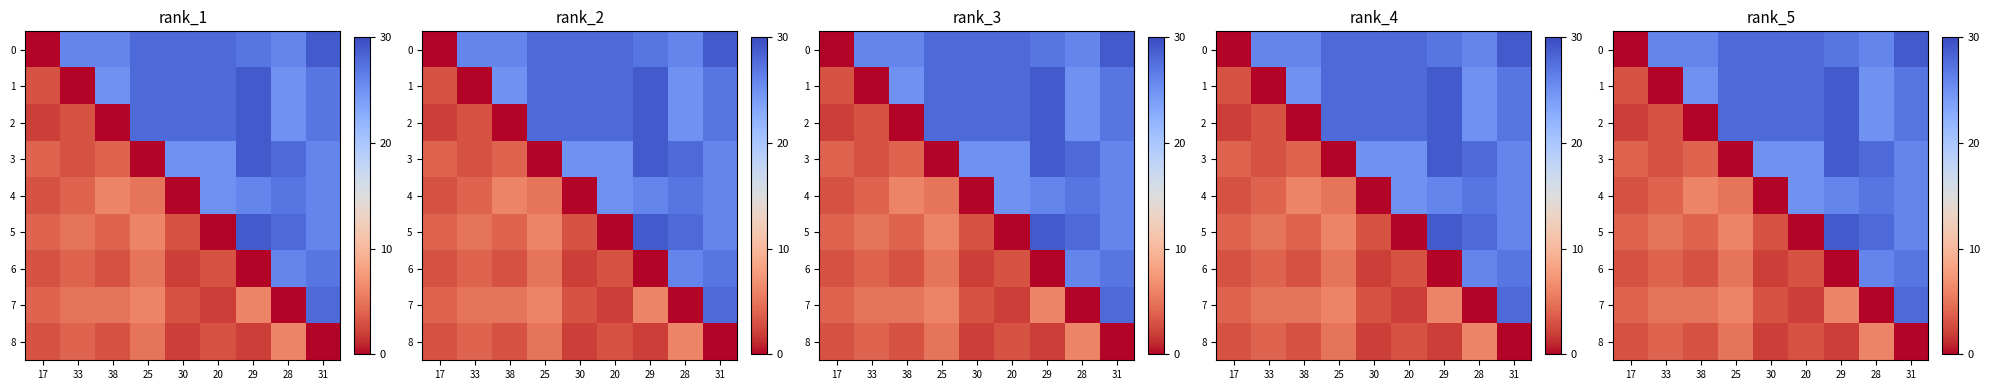

What is the maximum value shown in the chart?

29